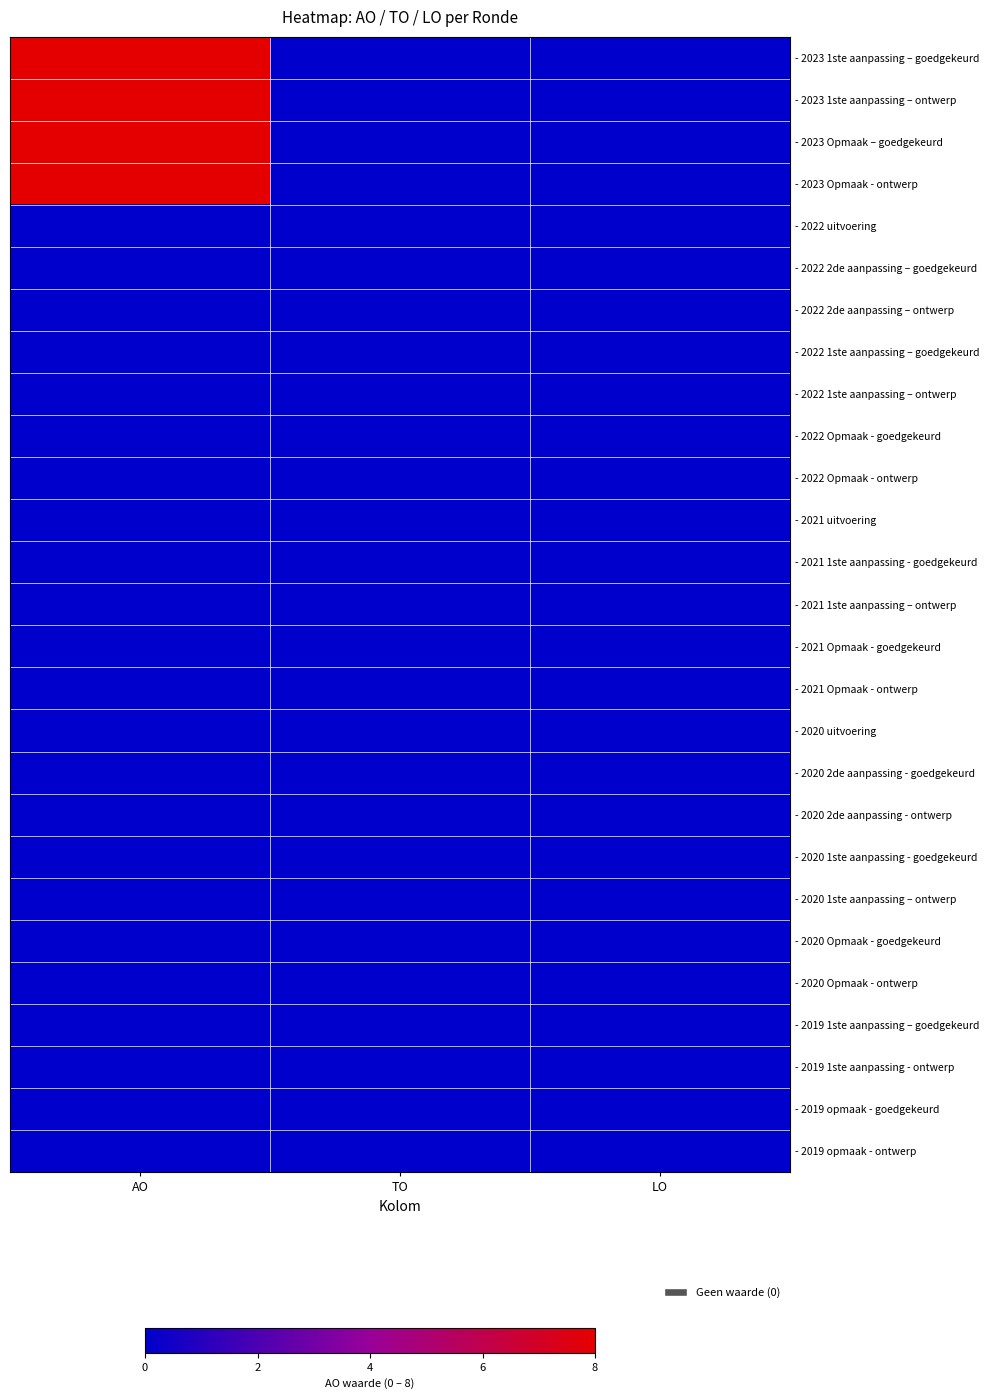

At how many categories does at least one series exceed 0?

1